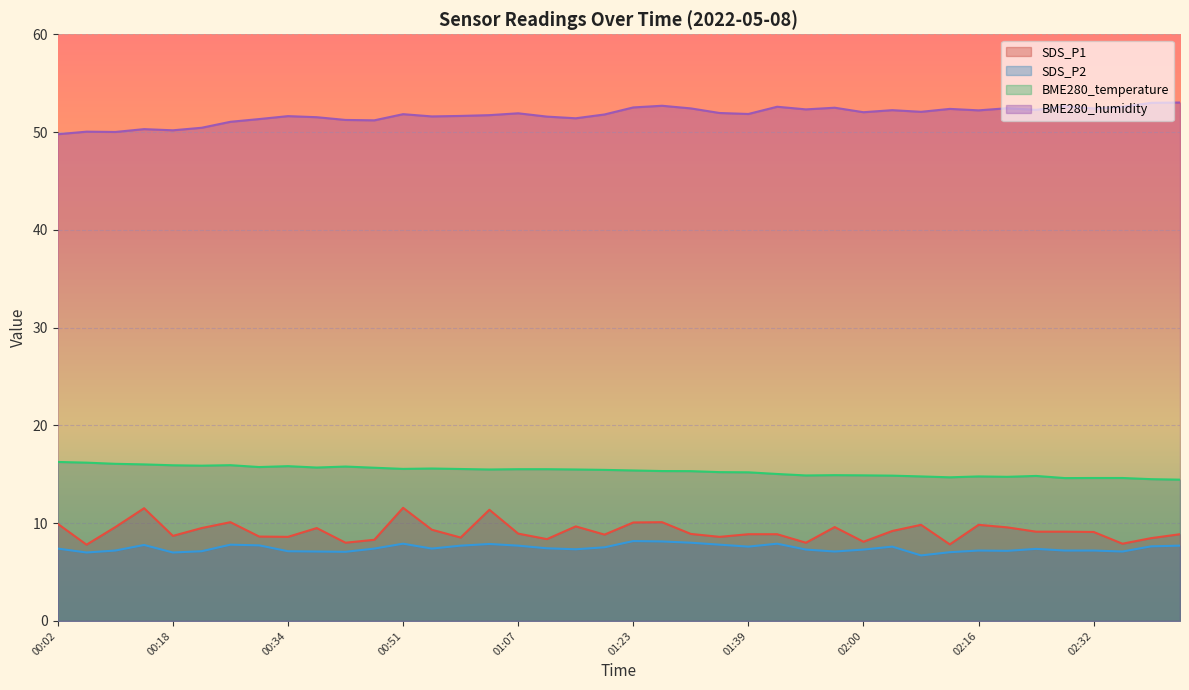

At how many categories does at least one series exceed 15?

40